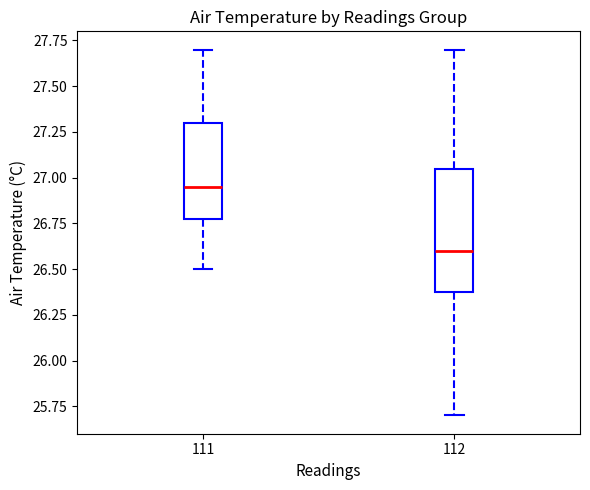

Reading left to right, transcribe this box plot: for each box, give where its median line is, the range the box spans, and where its two whiskers end, as read against the y-axis. The values are not printed on the chart, so give them approximately, as read against the axis.

111: median 26.95, box 26.80 to 27.30, whiskers 26.50 to 27.70
112: median 26.60, box 26.40 to 27.05, whiskers 25.70 to 27.70